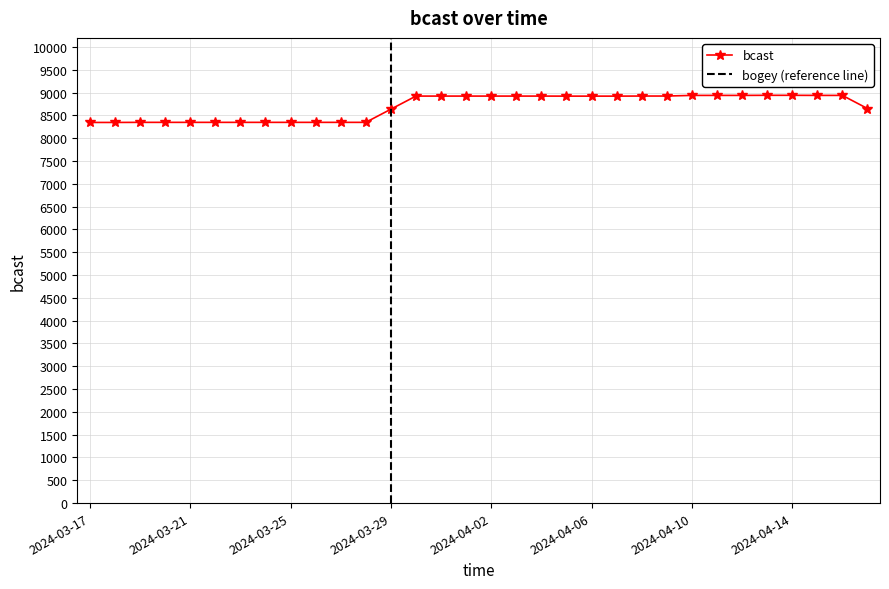

Reading right to left, transcribe all the data shown in this chart.

8651	8939	8939	8941	8941	8939	8939	8939	8925	8925	8923	8923	8923	8924	8924	8924	8924	8924	8924	8636	8348	8348	8348	8348	8348	8348	8348	8348	8348	8348	8346	8346